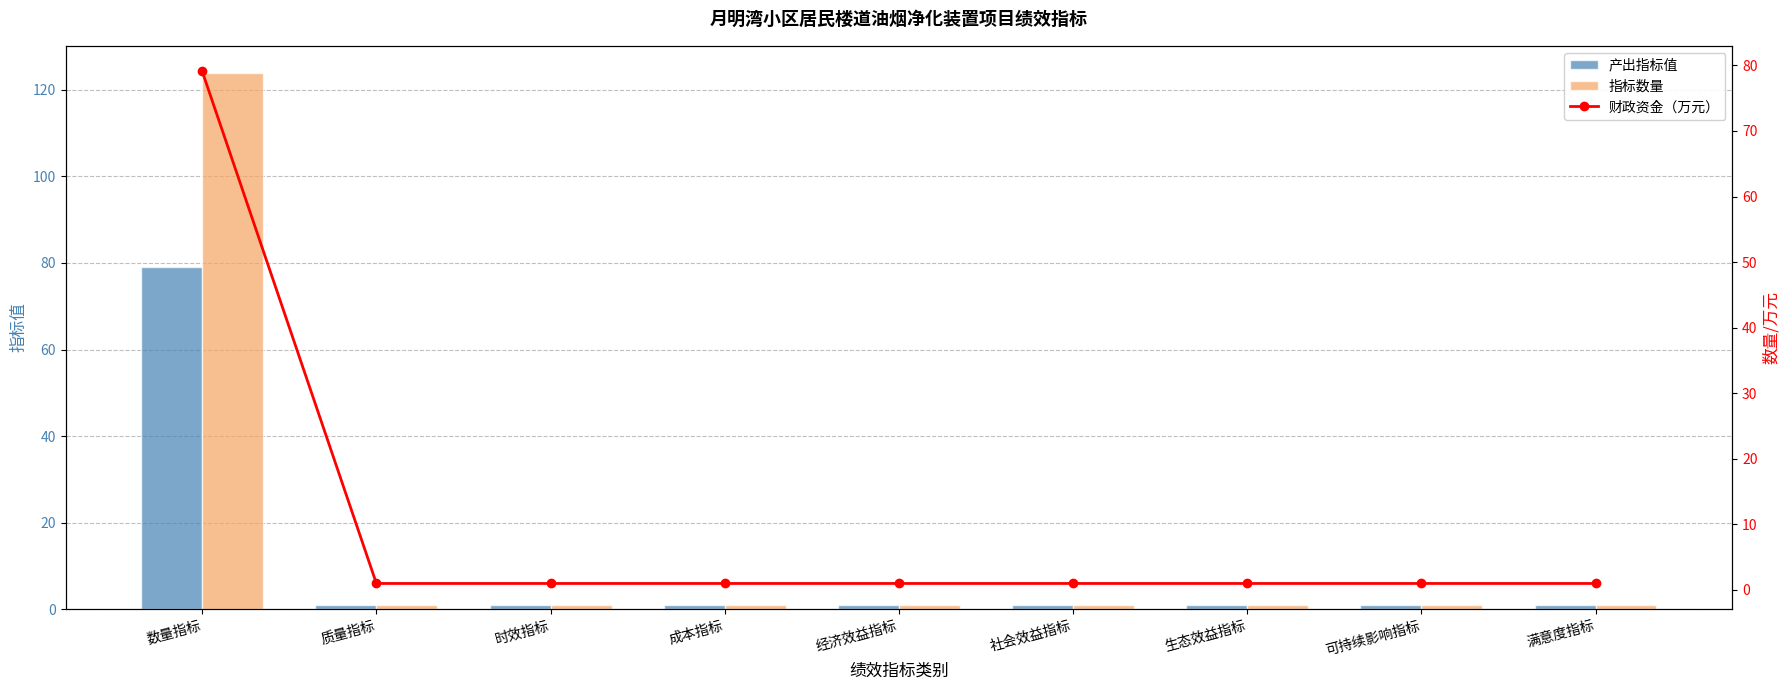

Reading left to right, list all the values displayed in this chart.

产出指标值: 79.1	1.0	1.0	1.0	1.0	1.0	1.0	1.0	1.0
指标数量: 124.0	1.0	1.0	1.0	1.0	1.0	1.0	1.0	1.0
财政资金（万元）: 79.1	1.0	1.0	1.0	1.0	1.0	1.0	1.0	1.0